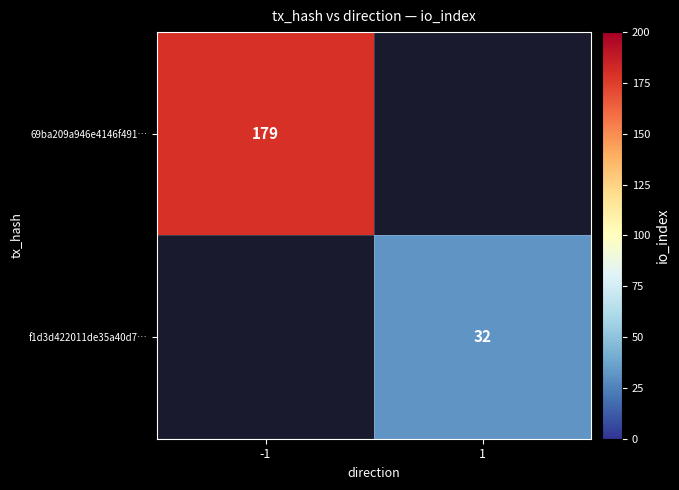

How many data points does each series have?

2